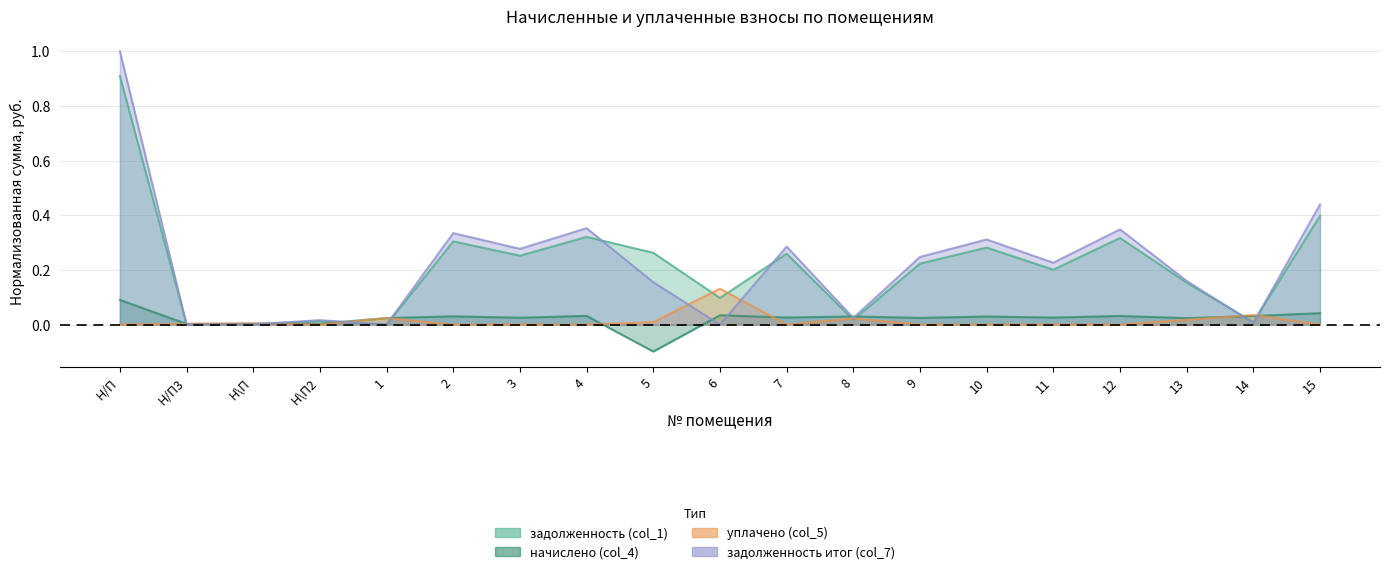

What are all the series names shown in the legend?

задолженность (col_1), начислено (col_4), уплачено (col_5), задолженность итог (col_7)